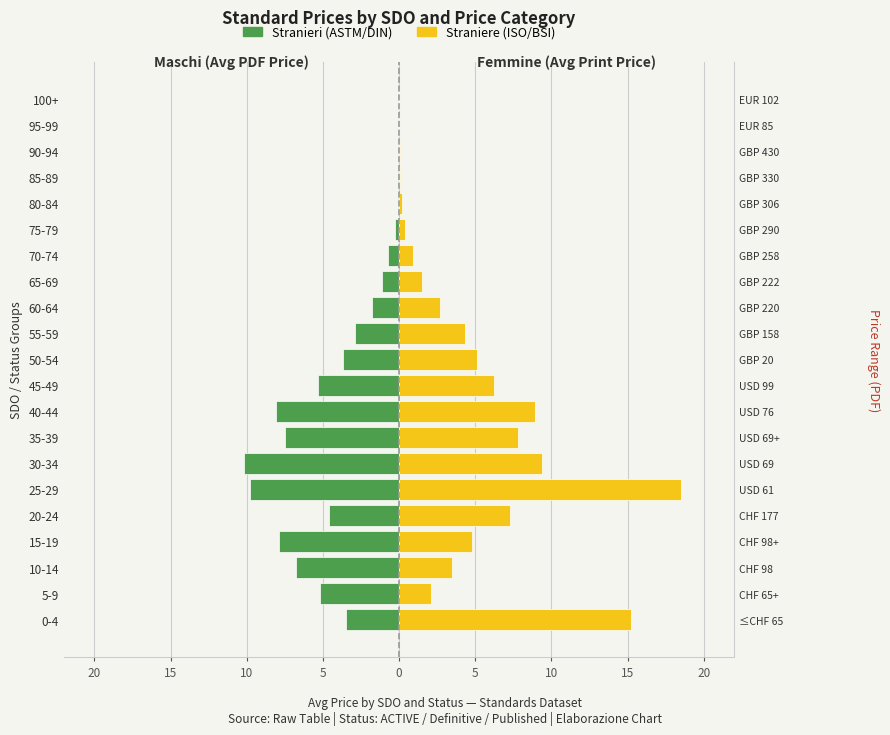

Which series has the largest range (max minus min)?

Straniere